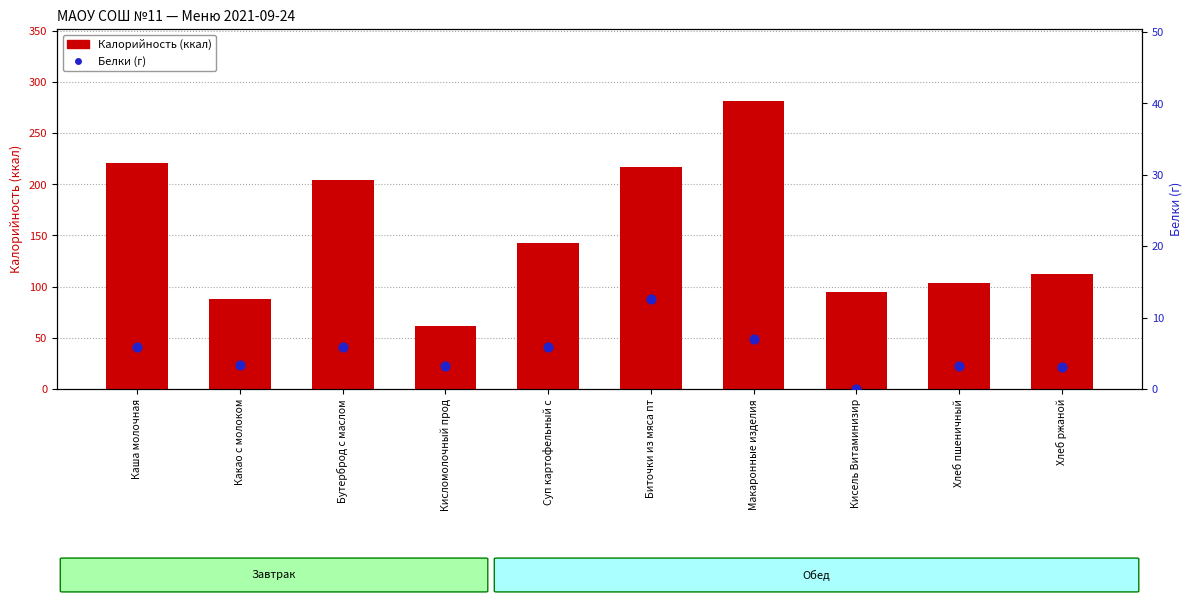

At which category is the sum across all series the highest?

Макаронные изделия